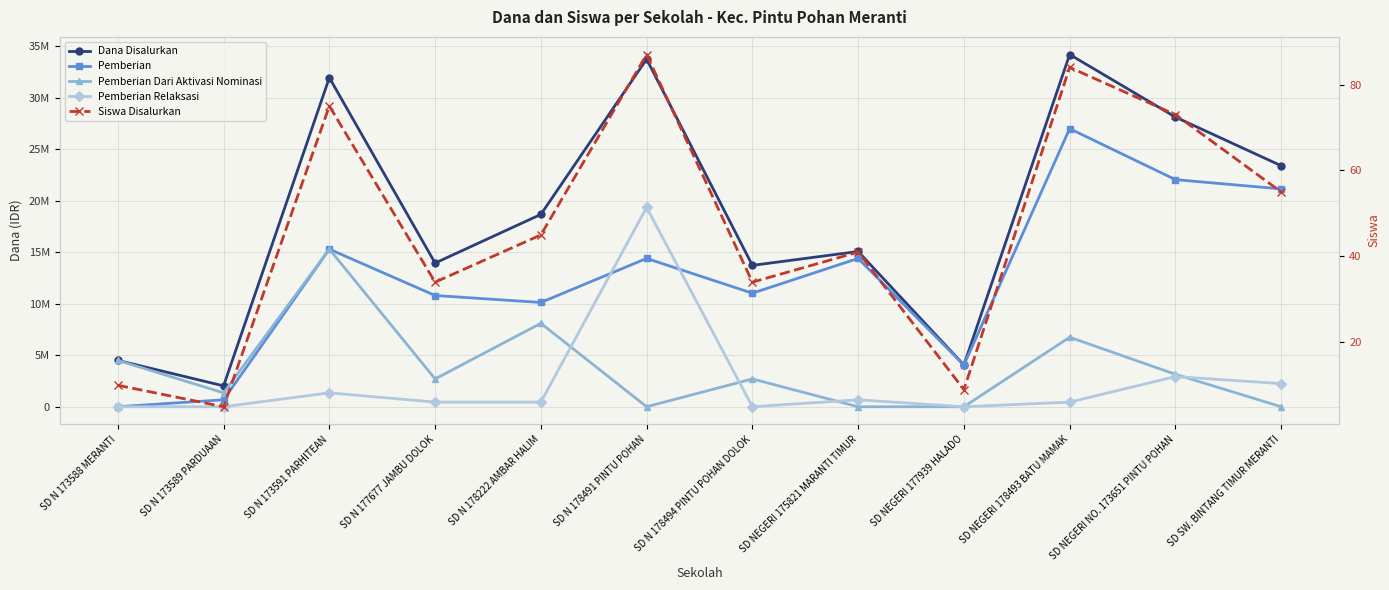

How many data points in Pemberian Relaksasi are less than 450000?

4